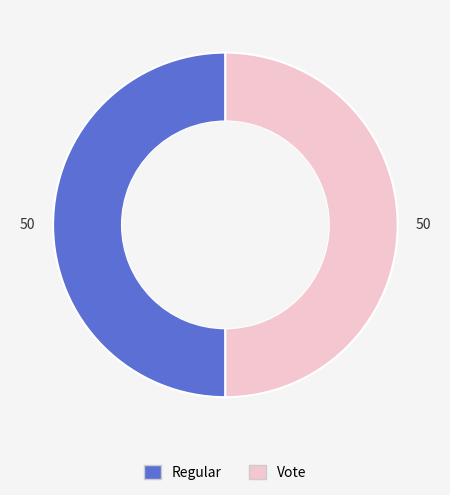

Approximately how many times larger is the value at Vote compared to Regular?

1.0